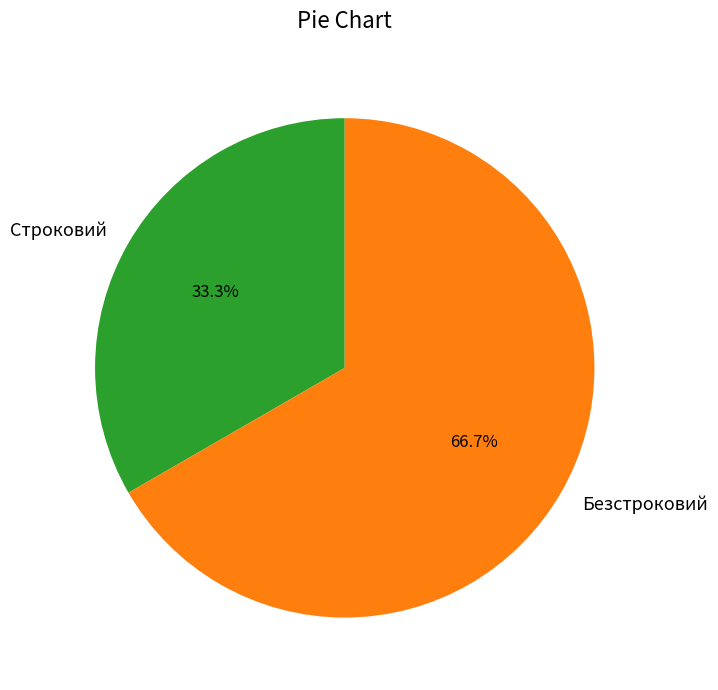

The Строковий slice represents 28% of the pie. True or false?

False